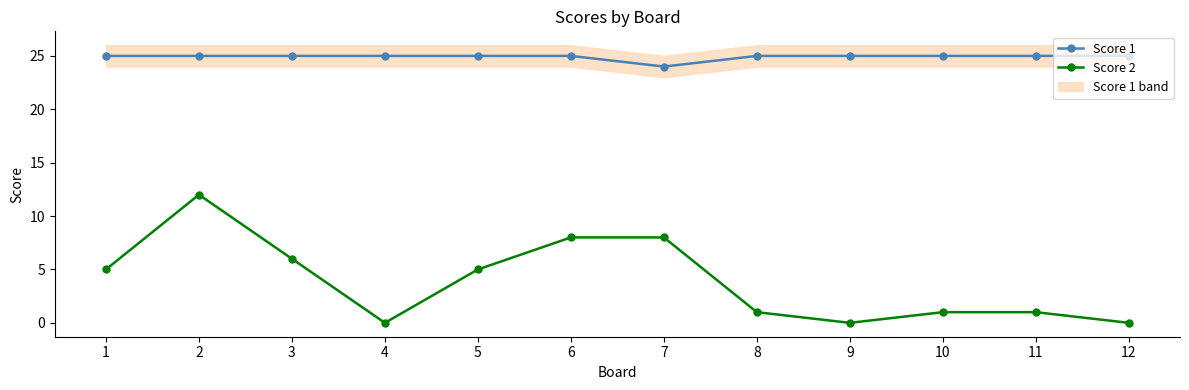

How many data points in Score 1 are less than 25?

1